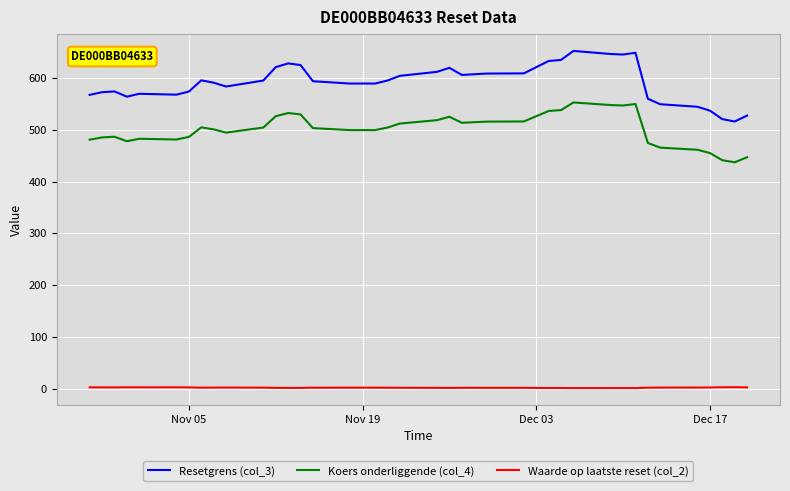

What is the difference between the maximum and minimum values in the Resetgrens (col_3) series?

136.4